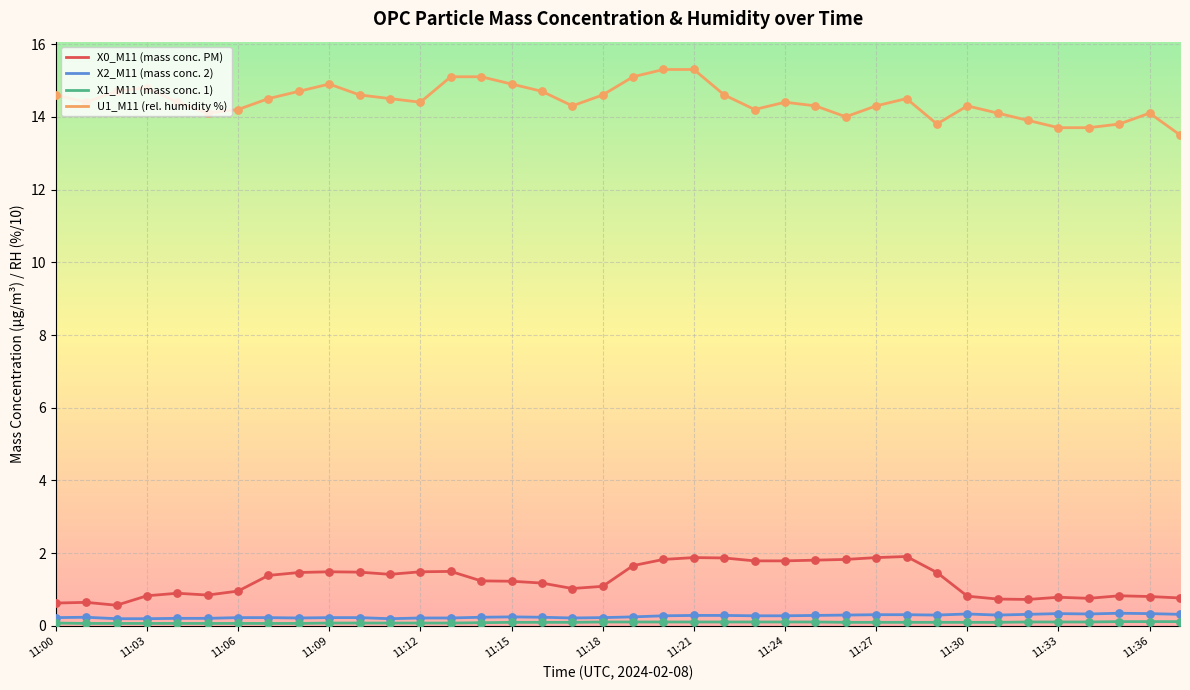

What is the greatest value displayed?

15.3